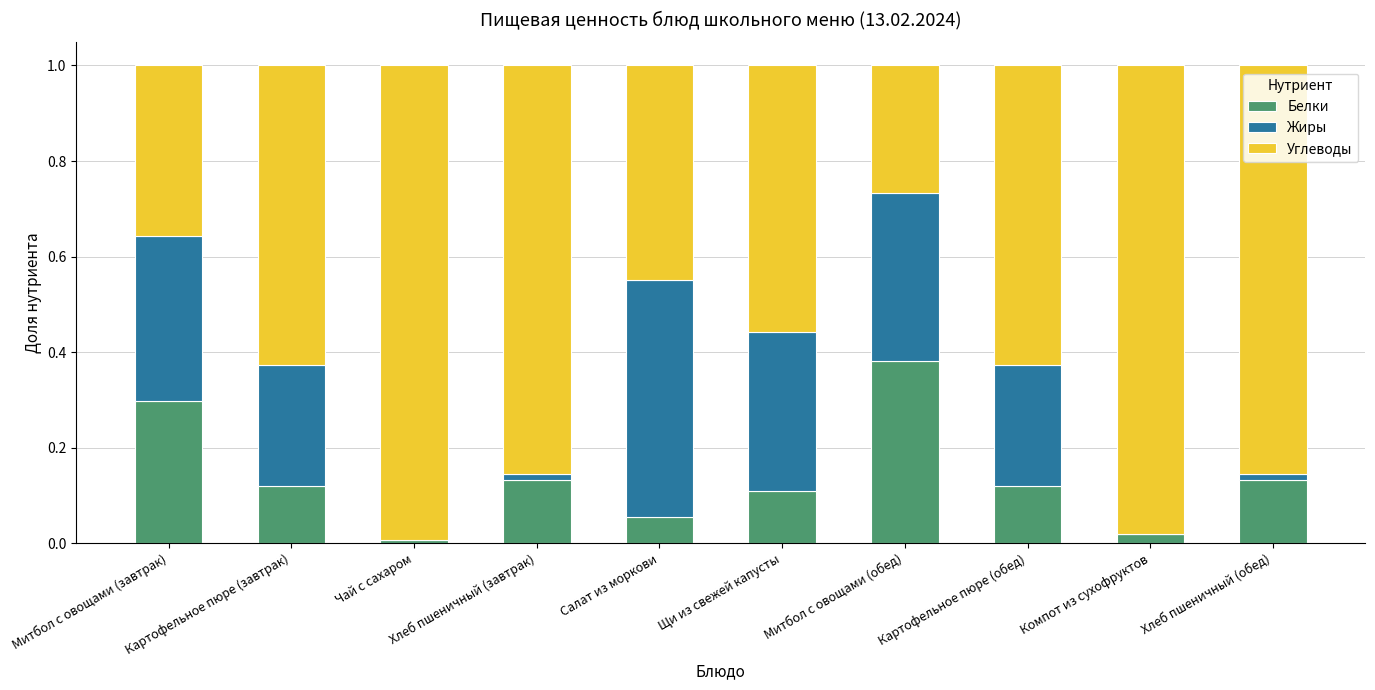

What are all the series names shown in the legend?

Белки, Жиры, Углеводы